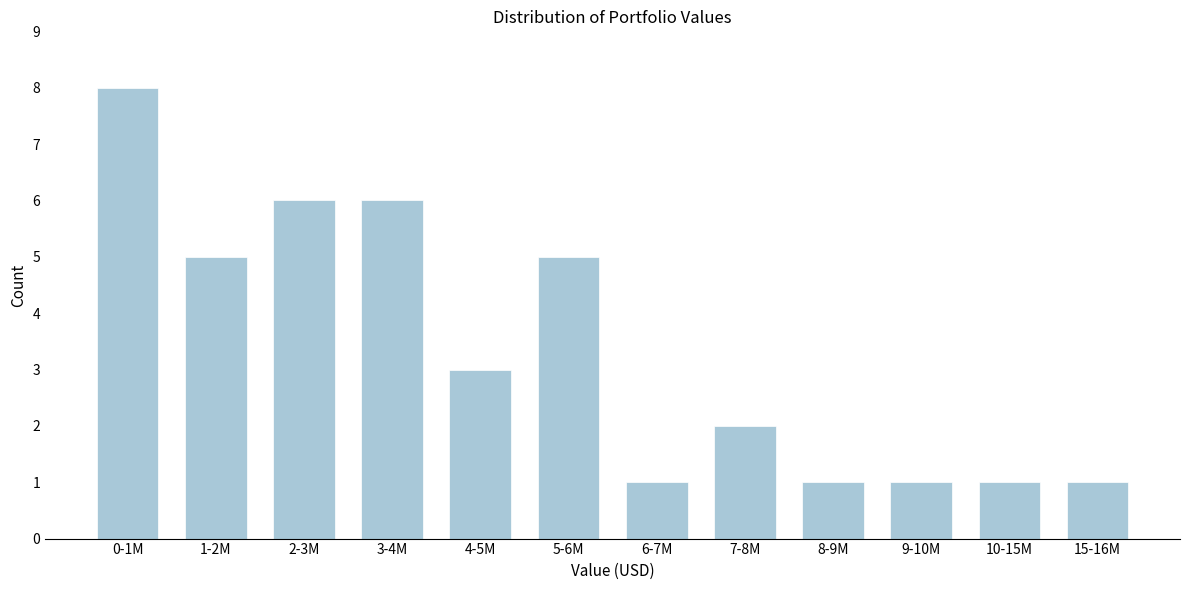

Reading right to left, list all the values displayed in this chart.

15-16M=1	10-15M=1	9-10M=1	8-9M=1	7-8M=2	6-7M=1	5-6M=5	4-5M=3	3-4M=6	2-3M=6	1-2M=5	0-1M=8